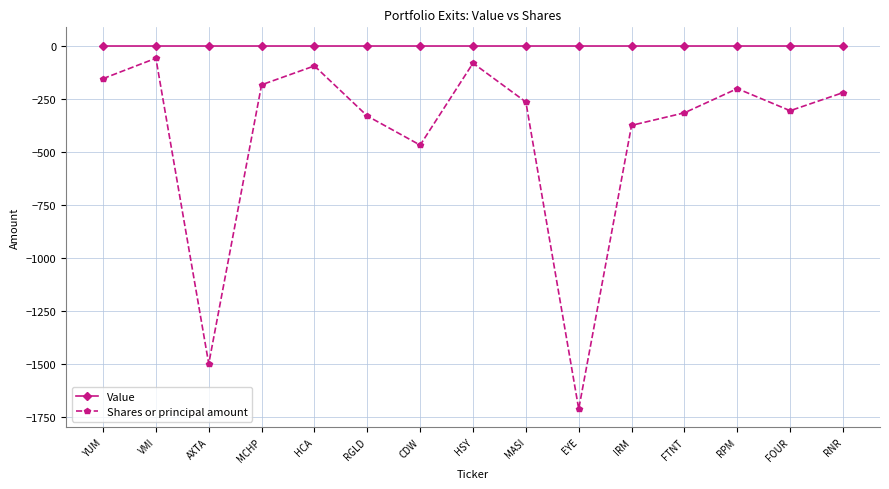

True or false: Value and Shares or principal amount intersect in this chart.

False